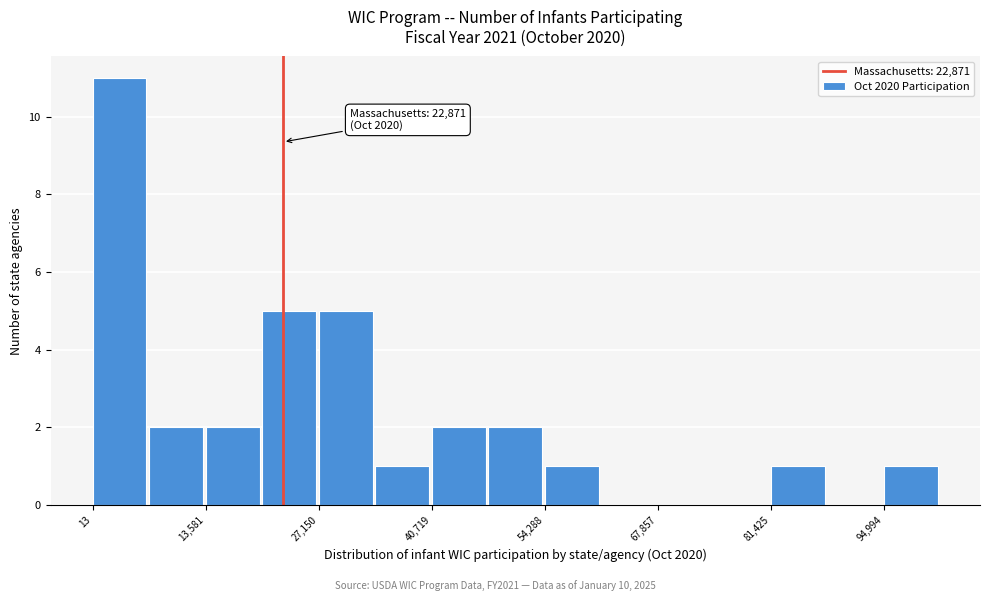

Around what value on the x-axis is the tallest bar? Give the approximate position of its centre, as read against the axis.

4000